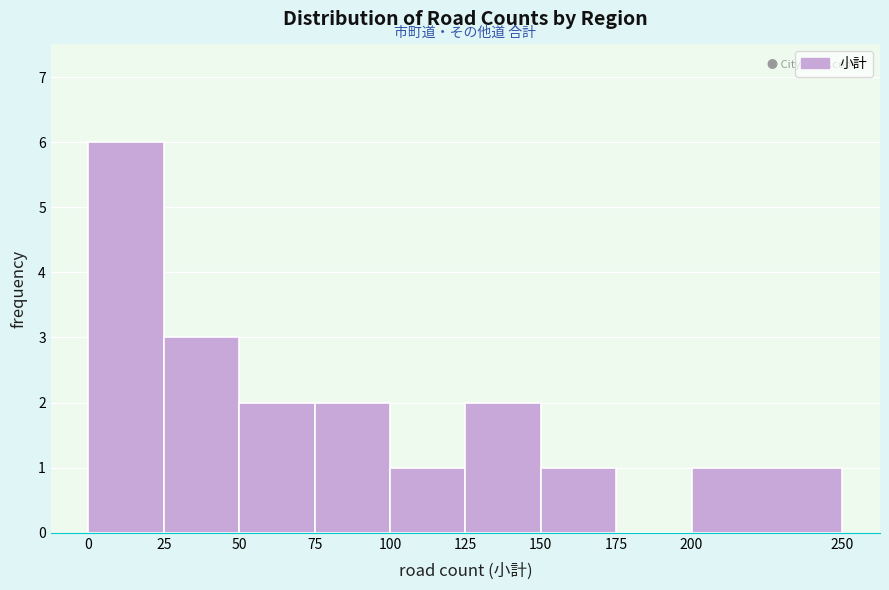

Over which range of the x-axis is the bar tallest?

0 to 25